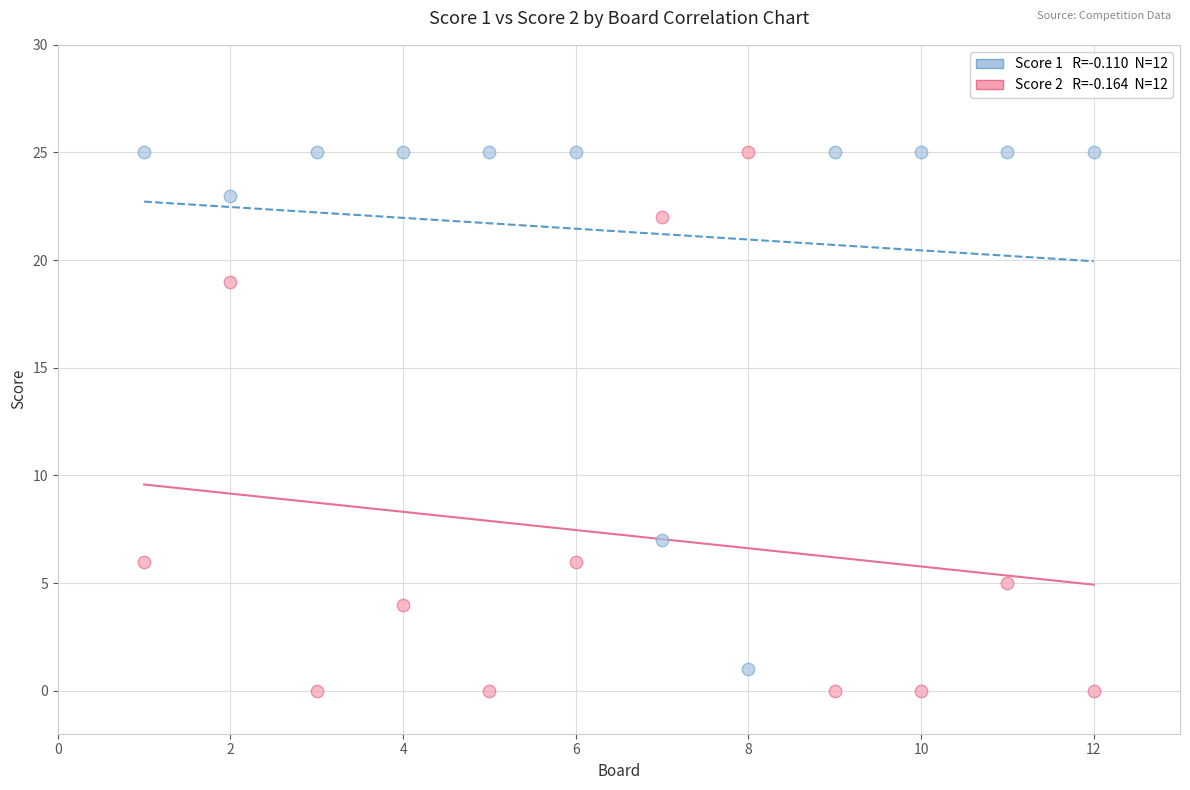

Across all series, what Y value is closest to 12?

7